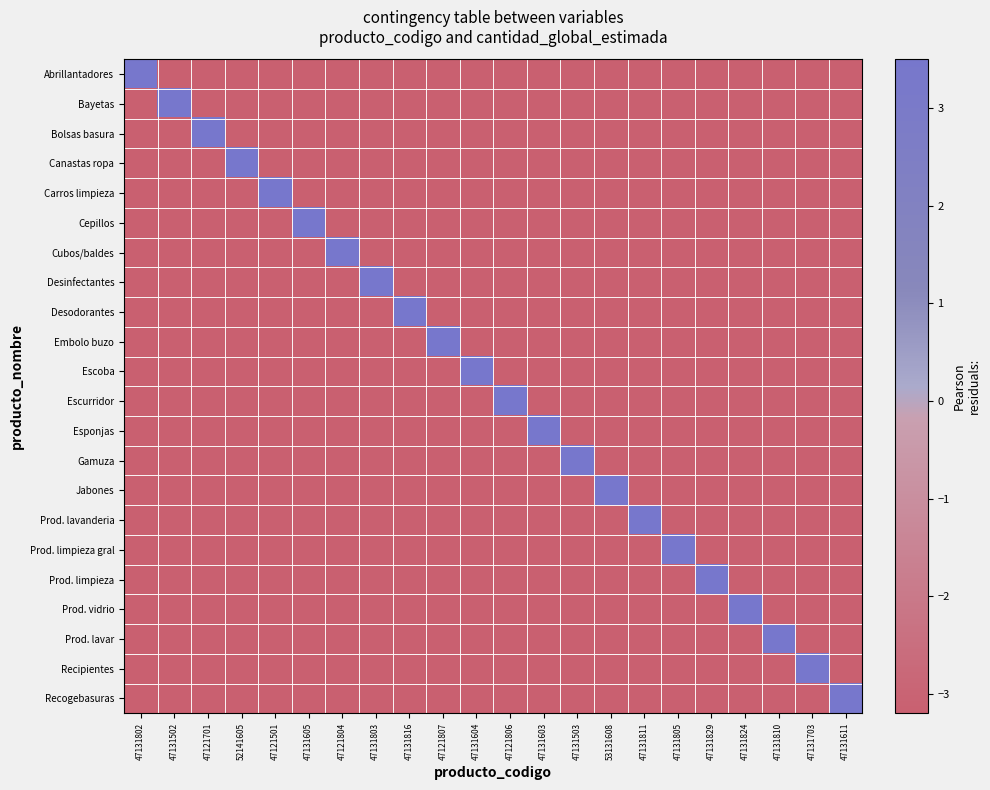

Reading left to right, list all the values displayed in this chart.

Abrillantadores: 47131802=3.5	47131502=-3.2	47121701=-3.2	52141605=-3.2	47121501=-3.2	47131605=-3.2	47121804=-3.2	47131803=-3.2	47131816=-3.2	47121807=-3.2	47131604=-3.2	47121806=-3.2	47131603=-3.2	47131503=-3.2	53131608=-3.2	47131811=-3.2	47131805=-3.2	47131829=-3.2	47131824=-3.2	47131810=-3.2	47131703=-3.2	47131611=-3.2
Bayetas: 47131802=-3.2	47131502=3.5	47121701=-3.2	52141605=-3.2	47121501=-3.2	47131605=-3.2	47121804=-3.2	47131803=-3.2	47131816=-3.2	47121807=-3.2	47131604=-3.2	47121806=-3.2	47131603=-3.2	47131503=-3.2	53131608=-3.2	47131811=-3.2	47131805=-3.2	47131829=-3.2	47131824=-3.2	47131810=-3.2	47131703=-3.2	47131611=-3.2
Bolsas basura: 47131802=-3.2	47131502=-3.2	47121701=3.5	52141605=-3.2	47121501=-3.2	47131605=-3.2	47121804=-3.2	47131803=-3.2	47131816=-3.2	47121807=-3.2	47131604=-3.2	47121806=-3.2	47131603=-3.2	47131503=-3.2	53131608=-3.2	47131811=-3.2	47131805=-3.2	47131829=-3.2	47131824=-3.2	47131810=-3.2	47131703=-3.2	47131611=-3.2
Canastas ropa: 47131802=-3.2	47131502=-3.2	47121701=-3.2	52141605=3.5	47121501=-3.2	47131605=-3.2	47121804=-3.2	47131803=-3.2	47131816=-3.2	47121807=-3.2	47131604=-3.2	47121806=-3.2	47131603=-3.2	47131503=-3.2	53131608=-3.2	47131811=-3.2	47131805=-3.2	47131829=-3.2	47131824=-3.2	47131810=-3.2	47131703=-3.2	47131611=-3.2
Carros limpieza: 47131802=-3.2	47131502=-3.2	47121701=-3.2	52141605=-3.2	47121501=3.5	47131605=-3.2	47121804=-3.2	47131803=-3.2	47131816=-3.2	47121807=-3.2	47131604=-3.2	47121806=-3.2	47131603=-3.2	47131503=-3.2	53131608=-3.2	47131811=-3.2	47131805=-3.2	47131829=-3.2	47131824=-3.2	47131810=-3.2	47131703=-3.2	47131611=-3.2
Cepillos: 47131802=-3.2	47131502=-3.2	47121701=-3.2	52141605=-3.2	47121501=-3.2	47131605=3.5	47121804=-3.2	47131803=-3.2	47131816=-3.2	47121807=-3.2	47131604=-3.2	47121806=-3.2	47131603=-3.2	47131503=-3.2	53131608=-3.2	47131811=-3.2	47131805=-3.2	47131829=-3.2	47131824=-3.2	47131810=-3.2	47131703=-3.2	47131611=-3.2
Cubos/baldes: 47131802=-3.2	47131502=-3.2	47121701=-3.2	52141605=-3.2	47121501=-3.2	47131605=-3.2	47121804=3.5	47131803=-3.2	47131816=-3.2	47121807=-3.2	47131604=-3.2	47121806=-3.2	47131603=-3.2	47131503=-3.2	53131608=-3.2	47131811=-3.2	47131805=-3.2	47131829=-3.2	47131824=-3.2	47131810=-3.2	47131703=-3.2	47131611=-3.2
Desinfectantes: 47131802=-3.2	47131502=-3.2	47121701=-3.2	52141605=-3.2	47121501=-3.2	47131605=-3.2	47121804=-3.2	47131803=3.5	47131816=-3.2	47121807=-3.2	47131604=-3.2	47121806=-3.2	47131603=-3.2	47131503=-3.2	53131608=-3.2	47131811=-3.2	47131805=-3.2	47131829=-3.2	47131824=-3.2	47131810=-3.2	47131703=-3.2	47131611=-3.2
Desodorantes: 47131802=-3.2	47131502=-3.2	47121701=-3.2	52141605=-3.2	47121501=-3.2	47131605=-3.2	47121804=-3.2	47131803=-3.2	47131816=3.5	47121807=-3.2	47131604=-3.2	47121806=-3.2	47131603=-3.2	47131503=-3.2	53131608=-3.2	47131811=-3.2	47131805=-3.2	47131829=-3.2	47131824=-3.2	47131810=-3.2	47131703=-3.2	47131611=-3.2
Embolo buzo: 47131802=-3.2	47131502=-3.2	47121701=-3.2	52141605=-3.2	47121501=-3.2	47131605=-3.2	47121804=-3.2	47131803=-3.2	47131816=-3.2	47121807=3.5	47131604=-3.2	47121806=-3.2	47131603=-3.2	47131503=-3.2	53131608=-3.2	47131811=-3.2	47131805=-3.2	47131829=-3.2	47131824=-3.2	47131810=-3.2	47131703=-3.2	47131611=-3.2
Escoba: 47131802=-3.2	47131502=-3.2	47121701=-3.2	52141605=-3.2	47121501=-3.2	47131605=-3.2	47121804=-3.2	47131803=-3.2	47131816=-3.2	47121807=-3.2	47131604=3.5	47121806=-3.2	47131603=-3.2	47131503=-3.2	53131608=-3.2	47131811=-3.2	47131805=-3.2	47131829=-3.2	47131824=-3.2	47131810=-3.2	47131703=-3.2	47131611=-3.2
Escurridor: 47131802=-3.2	47131502=-3.2	47121701=-3.2	52141605=-3.2	47121501=-3.2	47131605=-3.2	47121804=-3.2	47131803=-3.2	47131816=-3.2	47121807=-3.2	47131604=-3.2	47121806=3.5	47131603=-3.2	47131503=-3.2	53131608=-3.2	47131811=-3.2	47131805=-3.2	47131829=-3.2	47131824=-3.2	47131810=-3.2	47131703=-3.2	47131611=-3.2
Esponjas: 47131802=-3.2	47131502=-3.2	47121701=-3.2	52141605=-3.2	47121501=-3.2	47131605=-3.2	47121804=-3.2	47131803=-3.2	47131816=-3.2	47121807=-3.2	47131604=-3.2	47121806=-3.2	47131603=3.5	47131503=-3.2	53131608=-3.2	47131811=-3.2	47131805=-3.2	47131829=-3.2	47131824=-3.2	47131810=-3.2	47131703=-3.2	47131611=-3.2
Gamuza: 47131802=-3.2	47131502=-3.2	47121701=-3.2	52141605=-3.2	47121501=-3.2	47131605=-3.2	47121804=-3.2	47131803=-3.2	47131816=-3.2	47121807=-3.2	47131604=-3.2	47121806=-3.2	47131603=-3.2	47131503=3.5	53131608=-3.2	47131811=-3.2	47131805=-3.2	47131829=-3.2	47131824=-3.2	47131810=-3.2	47131703=-3.2	47131611=-3.2
Jabones: 47131802=-3.2	47131502=-3.2	47121701=-3.2	52141605=-3.2	47121501=-3.2	47131605=-3.2	47121804=-3.2	47131803=-3.2	47131816=-3.2	47121807=-3.2	47131604=-3.2	47121806=-3.2	47131603=-3.2	47131503=-3.2	53131608=3.5	47131811=-3.2	47131805=-3.2	47131829=-3.2	47131824=-3.2	47131810=-3.2	47131703=-3.2	47131611=-3.2
Prod. lavanderia: 47131802=-3.2	47131502=-3.2	47121701=-3.2	52141605=-3.2	47121501=-3.2	47131605=-3.2	47121804=-3.2	47131803=-3.2	47131816=-3.2	47121807=-3.2	47131604=-3.2	47121806=-3.2	47131603=-3.2	47131503=-3.2	53131608=-3.2	47131811=3.5	47131805=-3.2	47131829=-3.2	47131824=-3.2	47131810=-3.2	47131703=-3.2	47131611=-3.2
Prod. limpieza gral: 47131802=-3.2	47131502=-3.2	47121701=-3.2	52141605=-3.2	47121501=-3.2	47131605=-3.2	47121804=-3.2	47131803=-3.2	47131816=-3.2	47121807=-3.2	47131604=-3.2	47121806=-3.2	47131603=-3.2	47131503=-3.2	53131608=-3.2	47131811=-3.2	47131805=3.5	47131829=-3.2	47131824=-3.2	47131810=-3.2	47131703=-3.2	47131611=-3.2
Prod. limpieza: 47131802=-3.2	47131502=-3.2	47121701=-3.2	52141605=-3.2	47121501=-3.2	47131605=-3.2	47121804=-3.2	47131803=-3.2	47131816=-3.2	47121807=-3.2	47131604=-3.2	47121806=-3.2	47131603=-3.2	47131503=-3.2	53131608=-3.2	47131811=-3.2	47131805=-3.2	47131829=3.5	47131824=-3.2	47131810=-3.2	47131703=-3.2	47131611=-3.2
Prod. vidrio: 47131802=-3.2	47131502=-3.2	47121701=-3.2	52141605=-3.2	47121501=-3.2	47131605=-3.2	47121804=-3.2	47131803=-3.2	47131816=-3.2	47121807=-3.2	47131604=-3.2	47121806=-3.2	47131603=-3.2	47131503=-3.2	53131608=-3.2	47131811=-3.2	47131805=-3.2	47131829=-3.2	47131824=3.5	47131810=-3.2	47131703=-3.2	47131611=-3.2
Prod. lavar: 47131802=-3.2	47131502=-3.2	47121701=-3.2	52141605=-3.2	47121501=-3.2	47131605=-3.2	47121804=-3.2	47131803=-3.2	47131816=-3.2	47121807=-3.2	47131604=-3.2	47121806=-3.2	47131603=-3.2	47131503=-3.2	53131608=-3.2	47131811=-3.2	47131805=-3.2	47131829=-3.2	47131824=-3.2	47131810=3.5	47131703=-3.2	47131611=-3.2
Recipientes: 47131802=-3.2	47131502=-3.2	47121701=-3.2	52141605=-3.2	47121501=-3.2	47131605=-3.2	47121804=-3.2	47131803=-3.2	47131816=-3.2	47121807=-3.2	47131604=-3.2	47121806=-3.2	47131603=-3.2	47131503=-3.2	53131608=-3.2	47131811=-3.2	47131805=-3.2	47131829=-3.2	47131824=-3.2	47131810=-3.2	47131703=3.5	47131611=-3.2
Recogebasuras: 47131802=-3.2	47131502=-3.2	47121701=-3.2	52141605=-3.2	47121501=-3.2	47131605=-3.2	47121804=-3.2	47131803=-3.2	47131816=-3.2	47121807=-3.2	47131604=-3.2	47121806=-3.2	47131603=-3.2	47131503=-3.2	53131608=-3.2	47131811=-3.2	47131805=-3.2	47131829=-3.2	47131824=-3.2	47131810=-3.2	47131703=-3.2	47131611=3.5